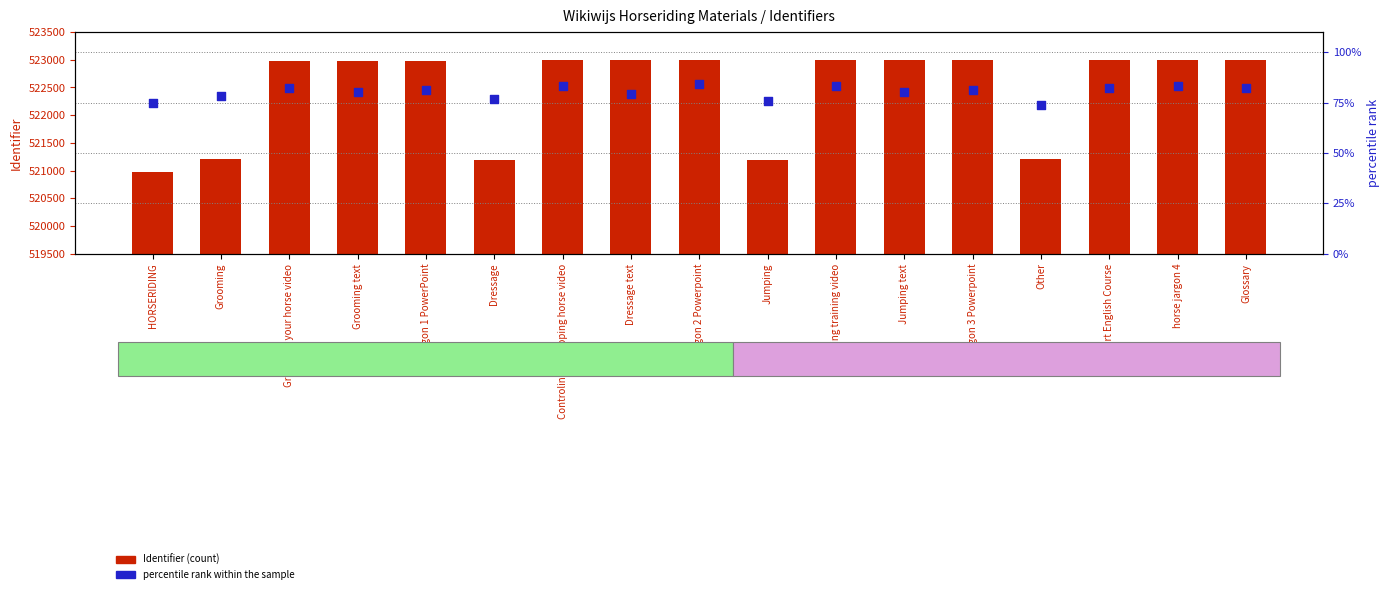

Is the value of Identifier at Glossary greater than the value of percentile rank within the sample at Other?

Yes